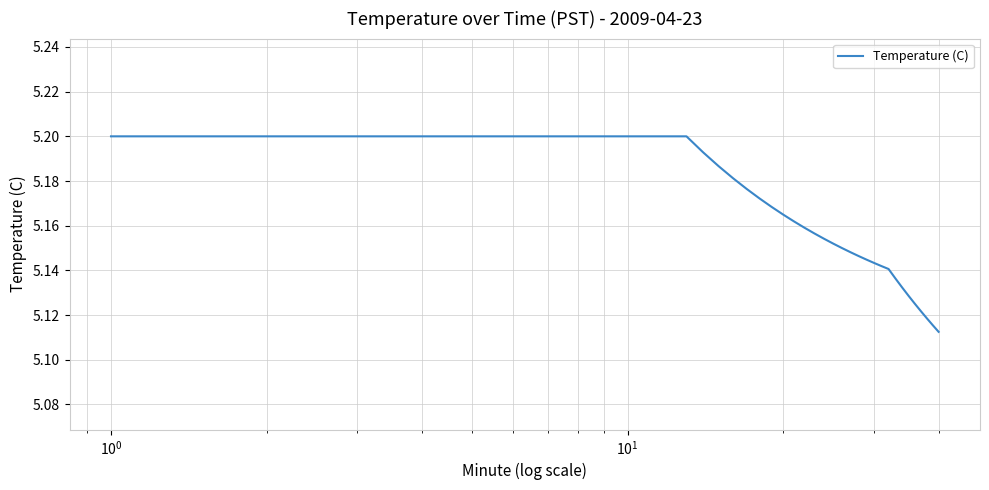

What is the difference between the second highest and second lowest values?

0.1